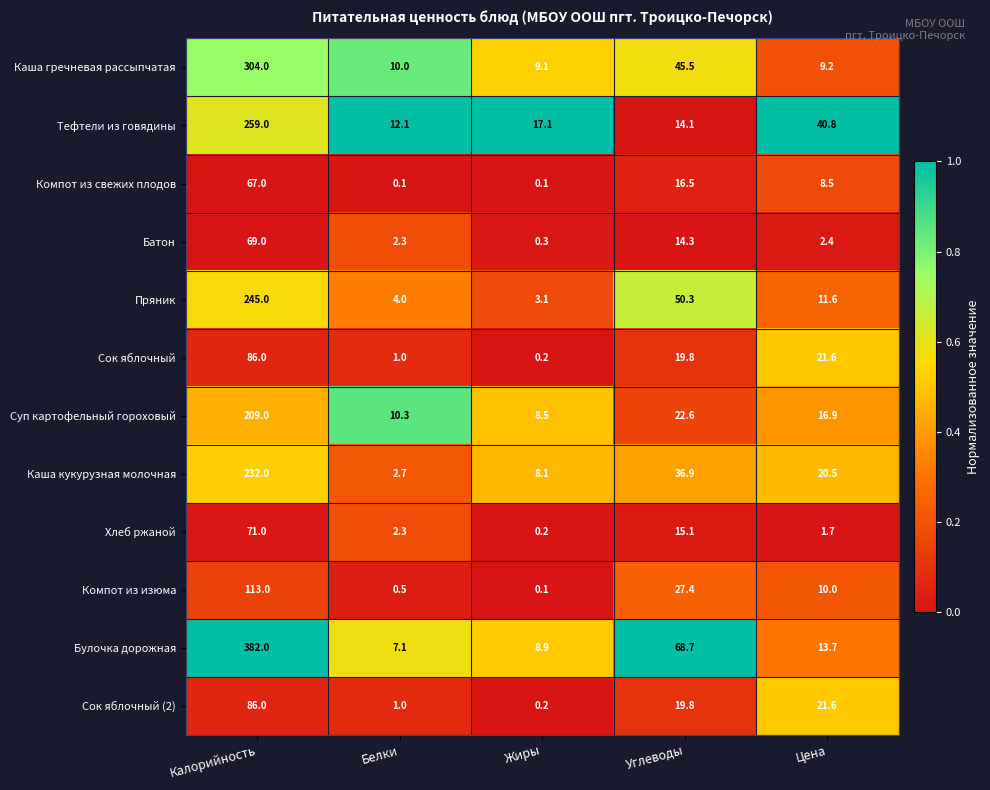

True or false: Хлеб ржаной has a value of 0.4 at Цена.

False